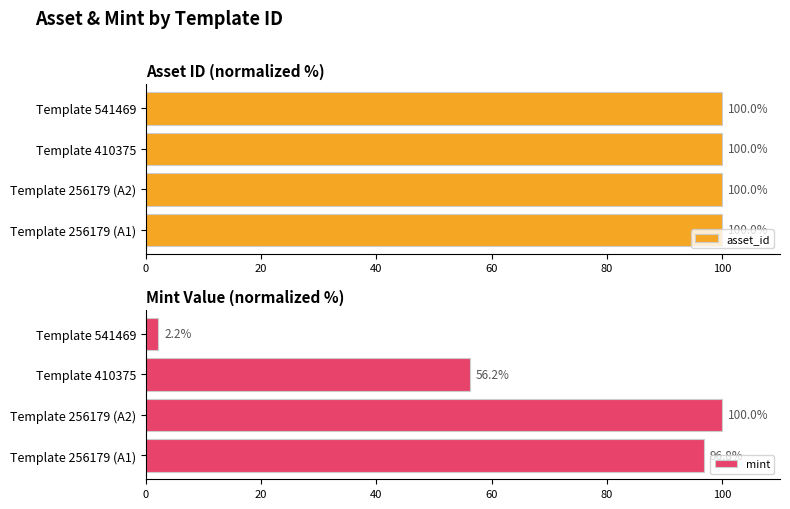

What is the sum of all mint values?

255.2